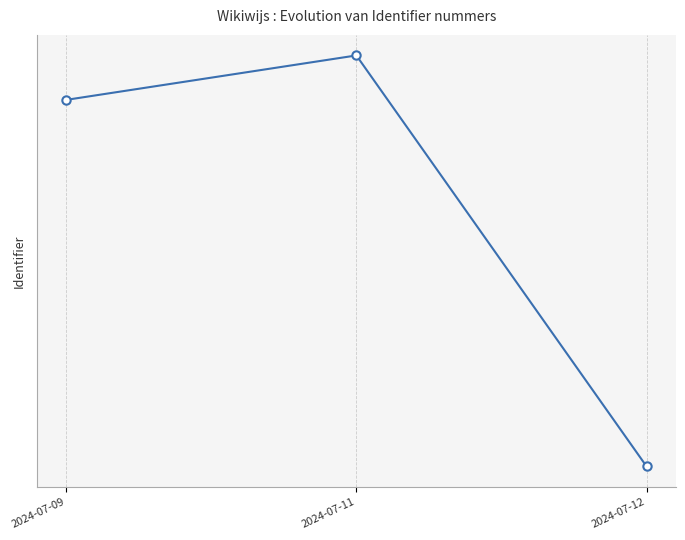

Where does the data first go above 7959594?

2024-07-11